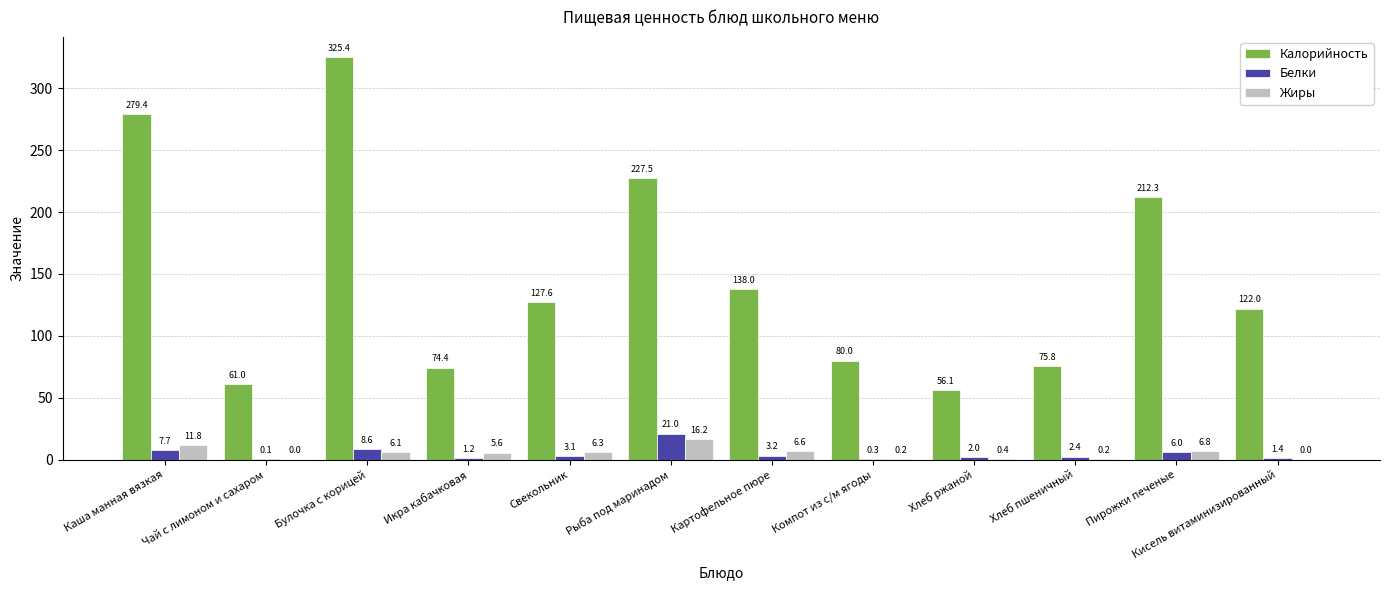

How many series are shown in this chart?

3